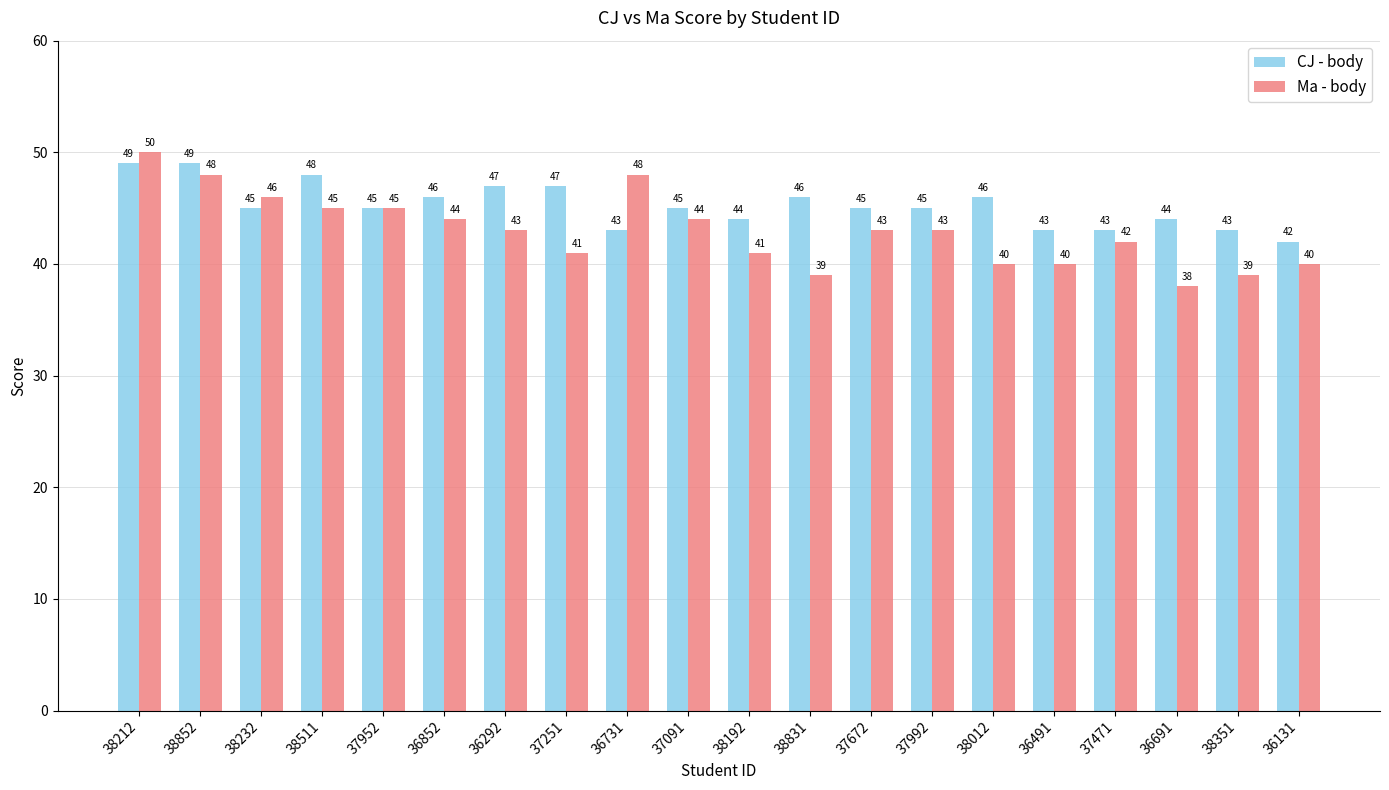

Where does the CJ - body series first go above 45?

38212